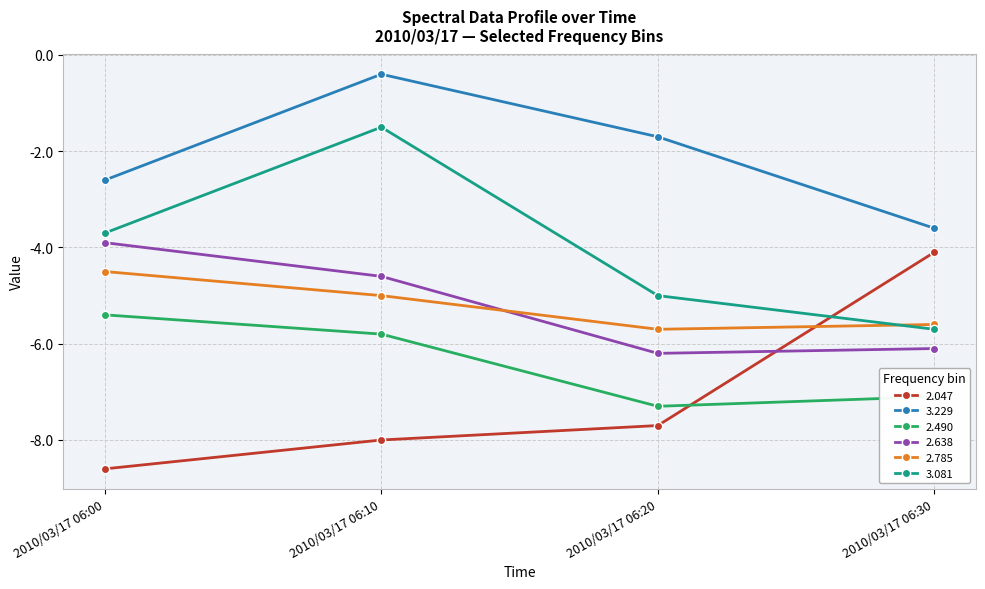

Reading left to right, what are all the values shown in this chart?

2.047: -8.6	-8.0	-7.7	-4.1
3.229: -2.6	-0.4	-1.7	-3.6
2.490: -5.4	-5.8	-7.3	-7.1
2.638: -3.9	-4.6	-6.2	-6.1
2.785: -4.5	-5.0	-5.7	-5.6
3.081: -3.7	-1.5	-5.0	-5.7